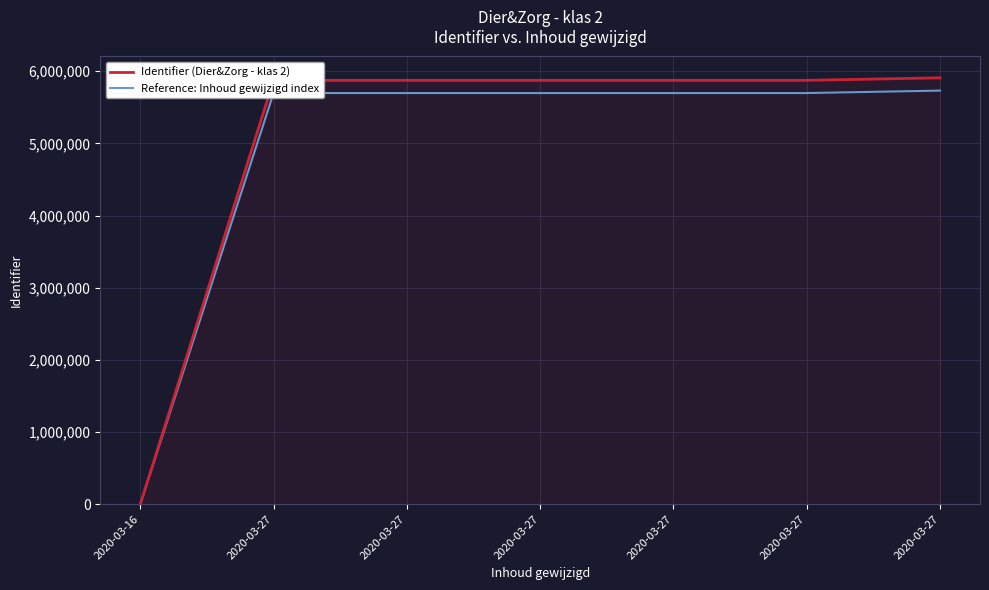

What are all the series names shown in the legend?

Identifier (Dier&Zorg - klas 2), Reference: Inhoud gewijzigd index